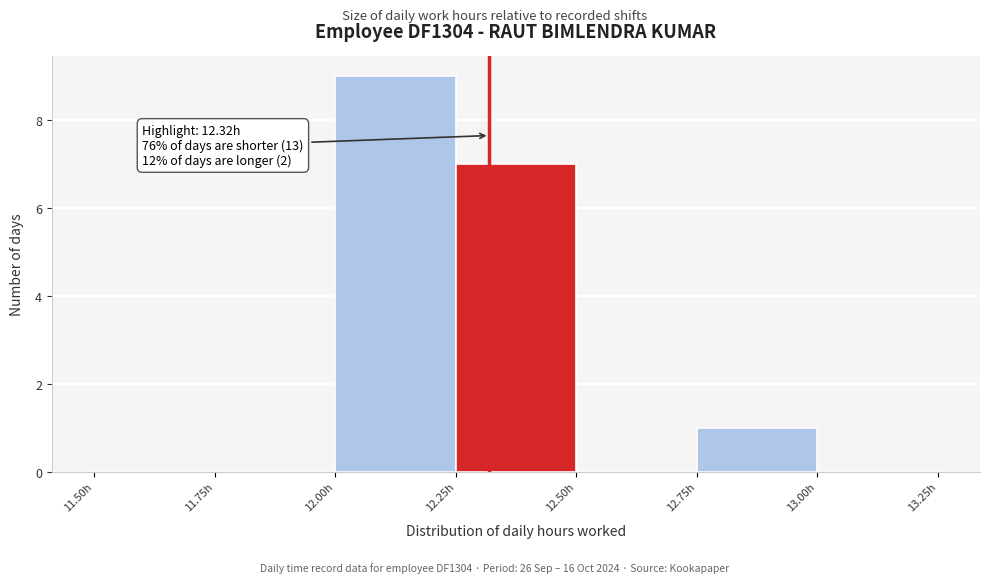

Which range on the x-axis has the tallest bar?

12.00 to 12.25